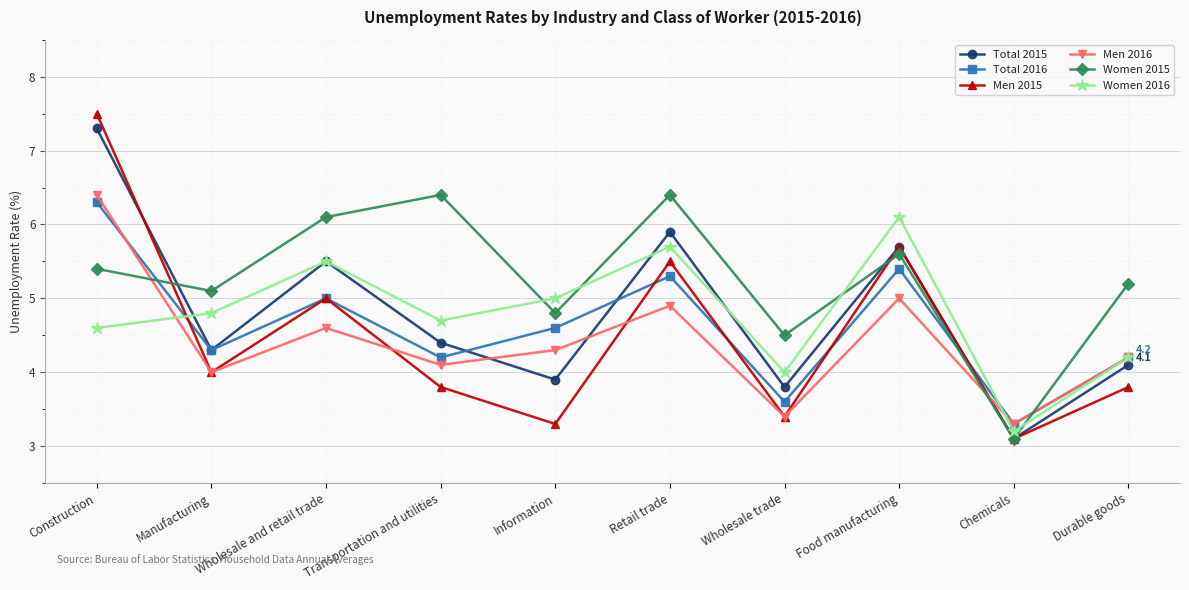

Reading left to right, list all the values displayed in this chart.

Total 2015: Construction=7.3	Manufacturing=4.3	Wholesale and retail trade=5.5	Transportation and utilities=4.4	Information=3.9	Retail trade=5.9	Wholesale trade=3.8	Food manufacturing=5.7	Chemicals=3.1	Durable goods=4.1
Total 2016: Construction=6.3	Manufacturing=4.3	Wholesale and retail trade=5.0	Transportation and utilities=4.2	Information=4.6	Retail trade=5.3	Wholesale trade=3.6	Food manufacturing=5.4	Chemicals=3.3	Durable goods=4.2
Men 2015: Construction=7.5	Manufacturing=4.0	Wholesale and retail trade=5.0	Transportation and utilities=3.8	Information=3.3	Retail trade=5.5	Wholesale trade=3.4	Food manufacturing=5.7	Chemicals=3.1	Durable goods=3.8
Men 2016: Construction=6.4	Manufacturing=4.0	Wholesale and retail trade=4.6	Transportation and utilities=4.1	Information=4.3	Retail trade=4.9	Wholesale trade=3.4	Food manufacturing=5.0	Chemicals=3.3	Durable goods=4.2
Women 2015: Construction=5.4	Manufacturing=5.1	Wholesale and retail trade=6.1	Transportation and utilities=6.4	Information=4.8	Retail trade=6.4	Wholesale trade=4.5	Food manufacturing=5.6	Chemicals=3.1	Durable goods=5.2
Women 2016: Construction=4.6	Manufacturing=4.8	Wholesale and retail trade=5.5	Transportation and utilities=4.7	Information=5.0	Retail trade=5.7	Wholesale trade=4.0	Food manufacturing=6.1	Chemicals=3.2	Durable goods=4.2